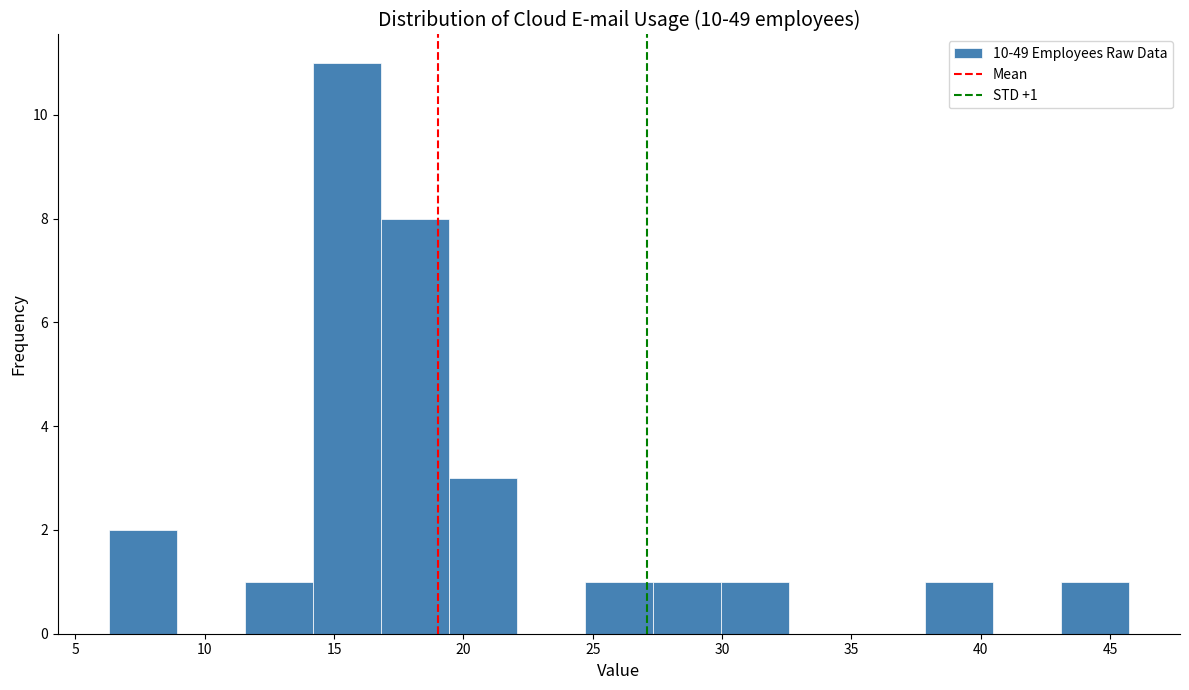

Over which range of the x-axis is the bar tallest?

14.0 to 17.0